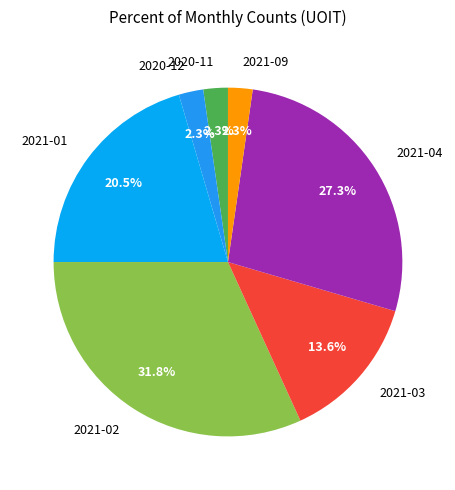

What is the ratio of the value at 2021-01 to the value at 2021-02?

0.6